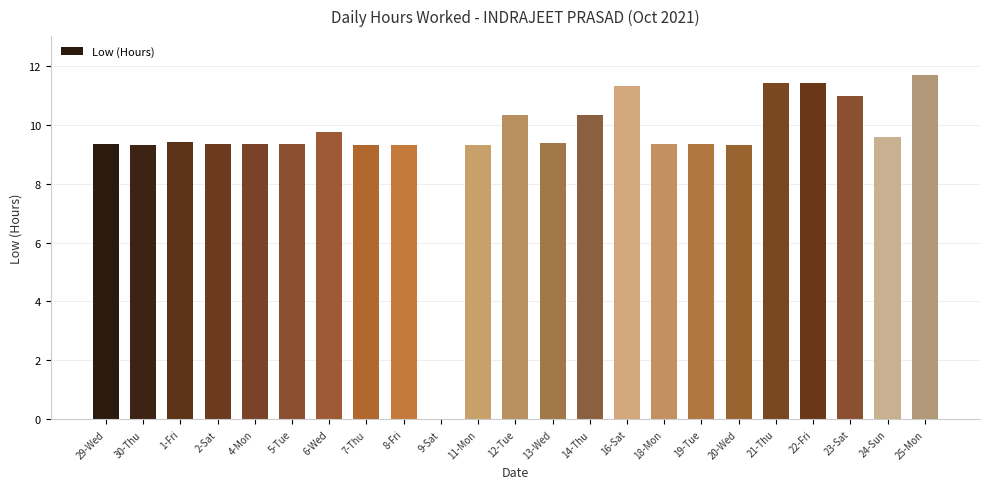

The chart shows a value of 11.4 at 22-Fri. True or false?

True